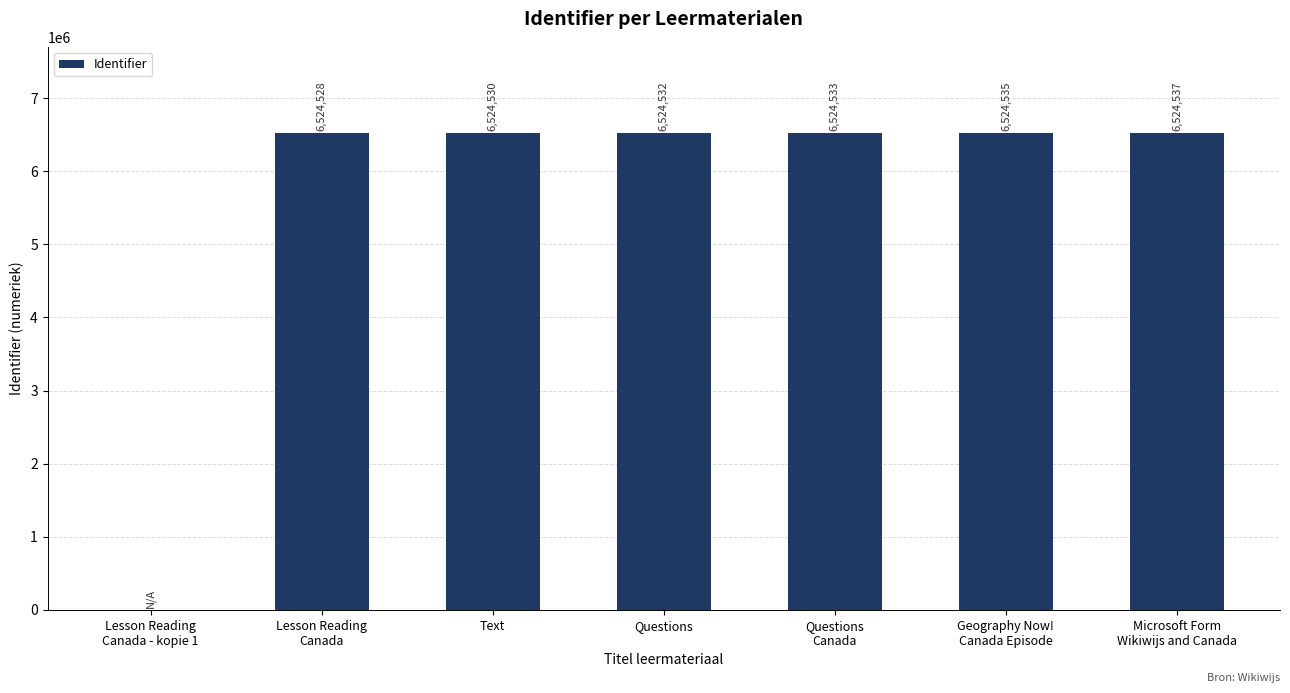

Read the value at Text, to the nearest 10.

6524530